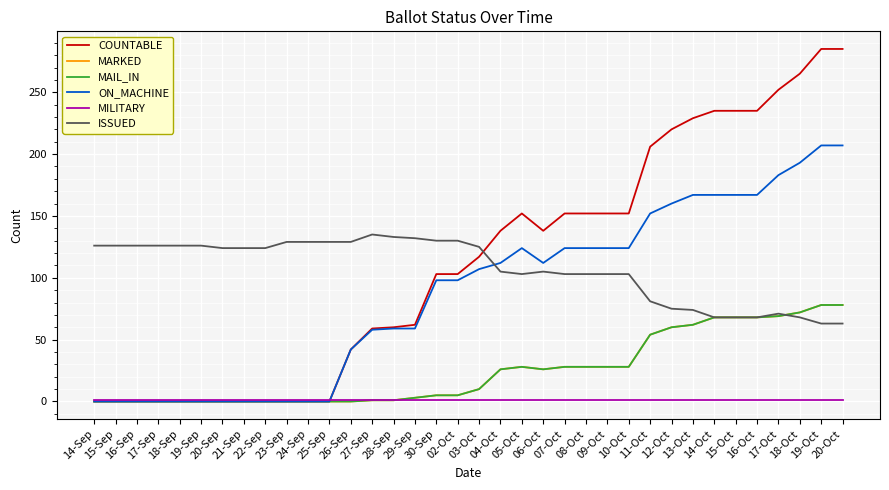

Does the chart display data point markers on the line(s)?

No